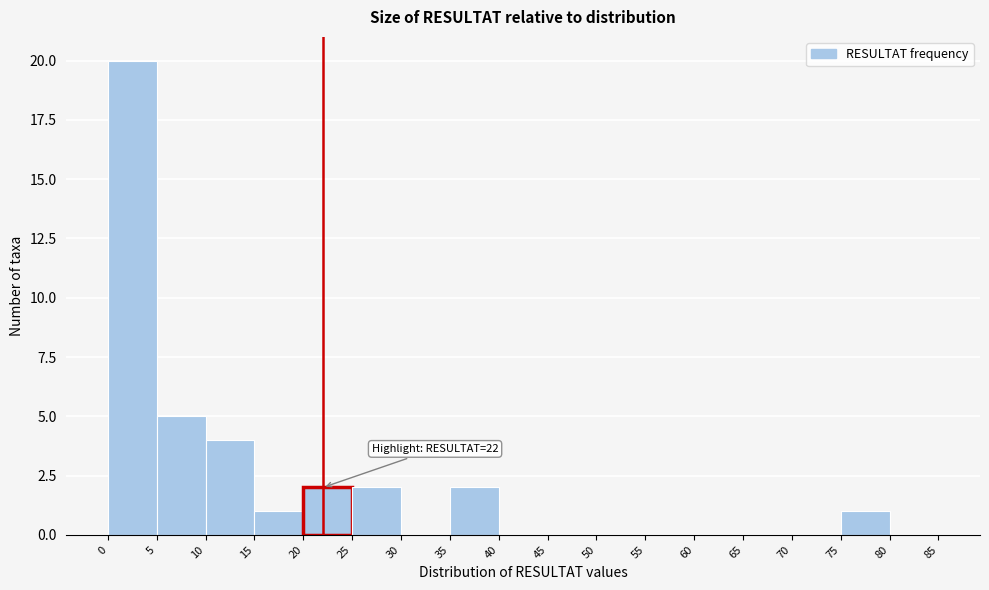

Over which range of the x-axis is the bar tallest?

0 to 5